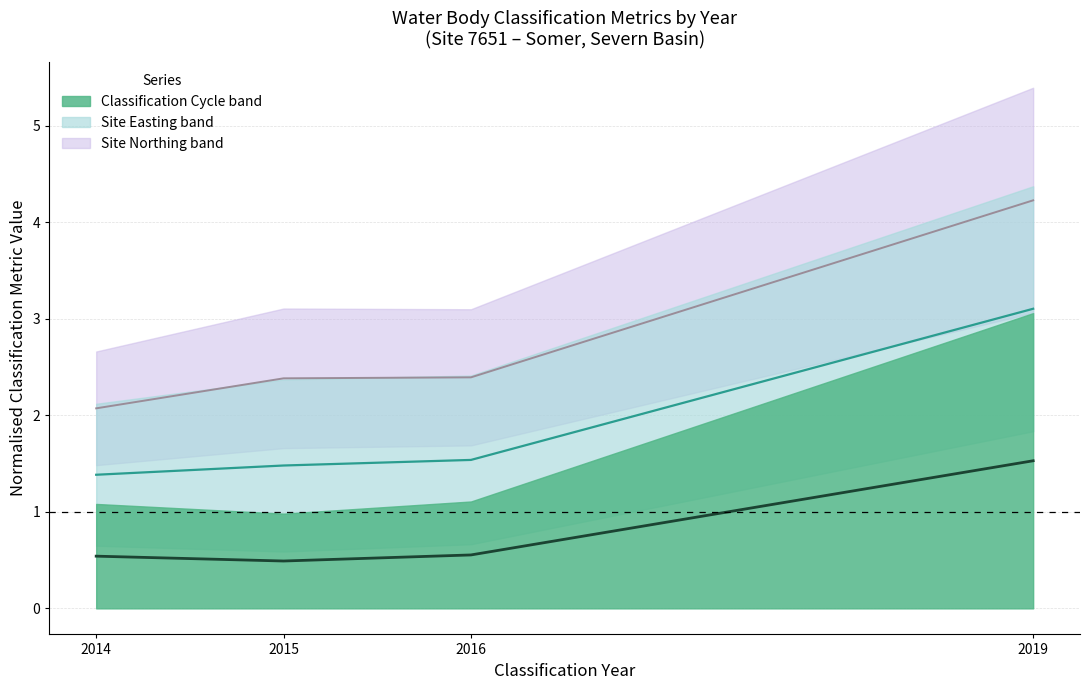

What is the total value across all series at 2016?

4.5